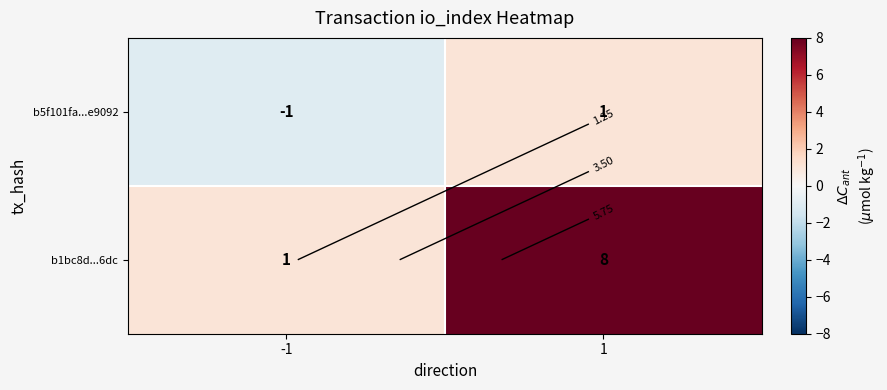

What is the difference between the highest and lowest values at -1?

2